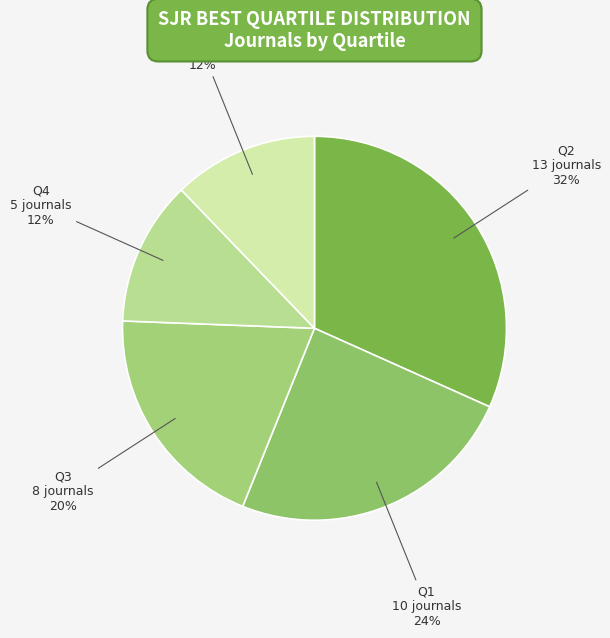

Is there any slice that represents more than half of the pie?

No